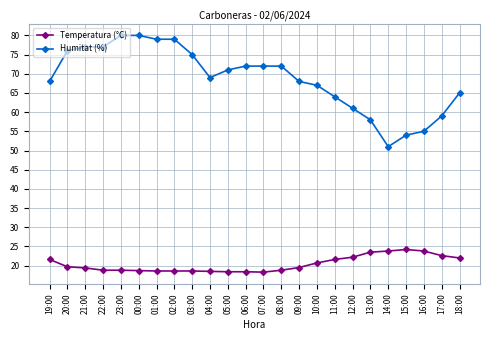

Does the chart have visible grid lines?

Yes